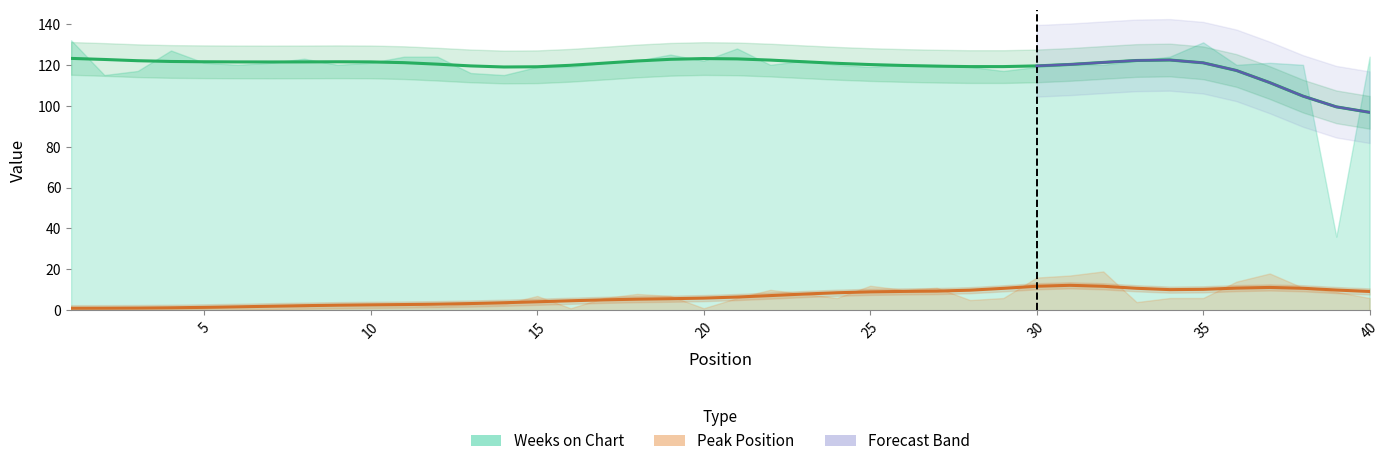

At which category does Peak Position reach its first local peak?

15